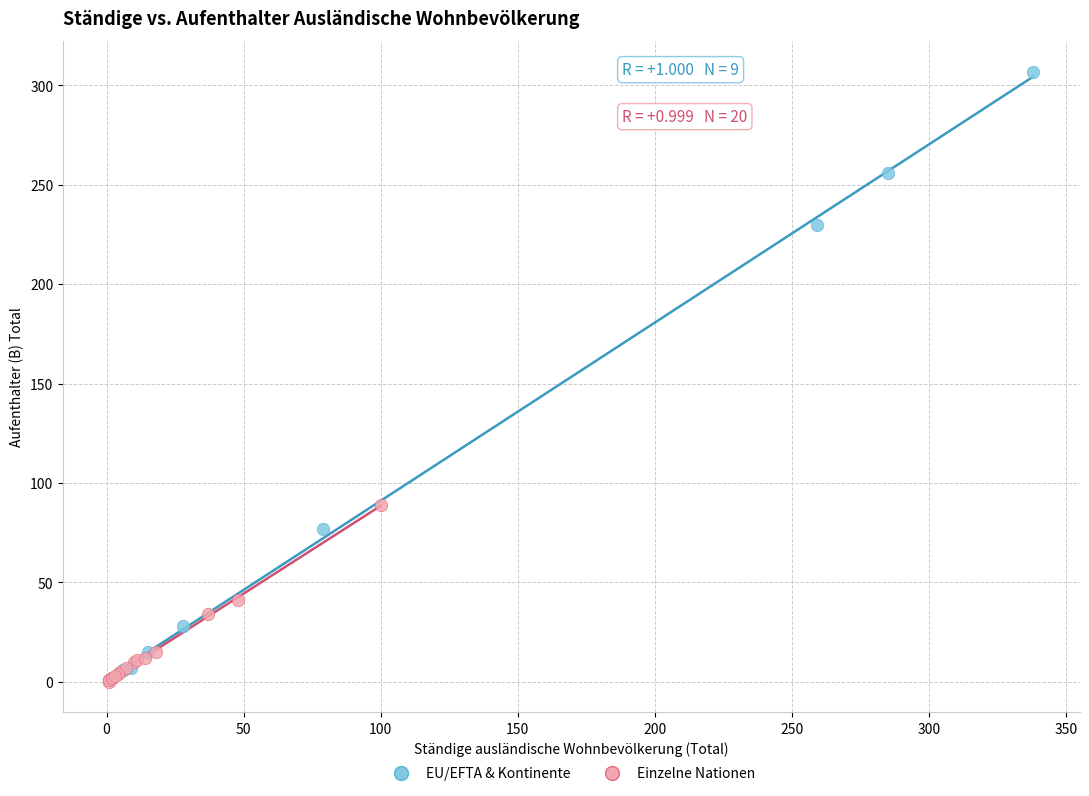

Which series has the largest Y range (max minus min)?

EU/EFTA & Kontinente